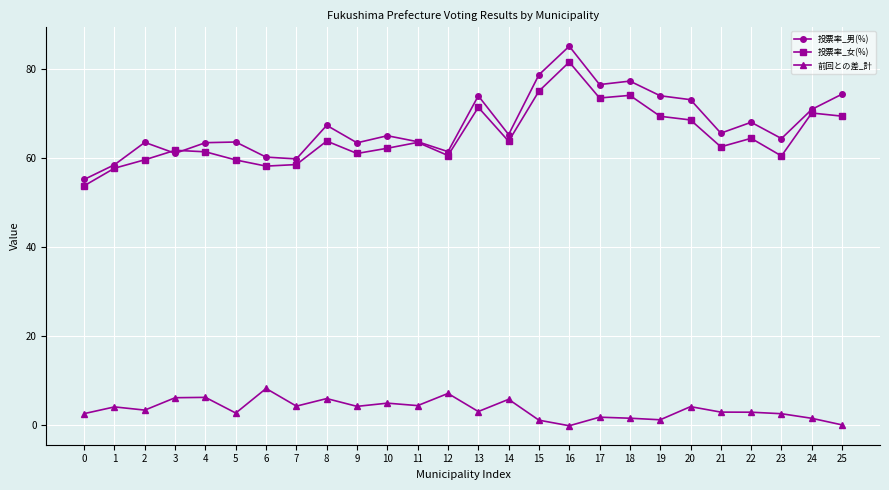

True or false: 前回との差_計 has more than 0 points higher than both neighbors.

True